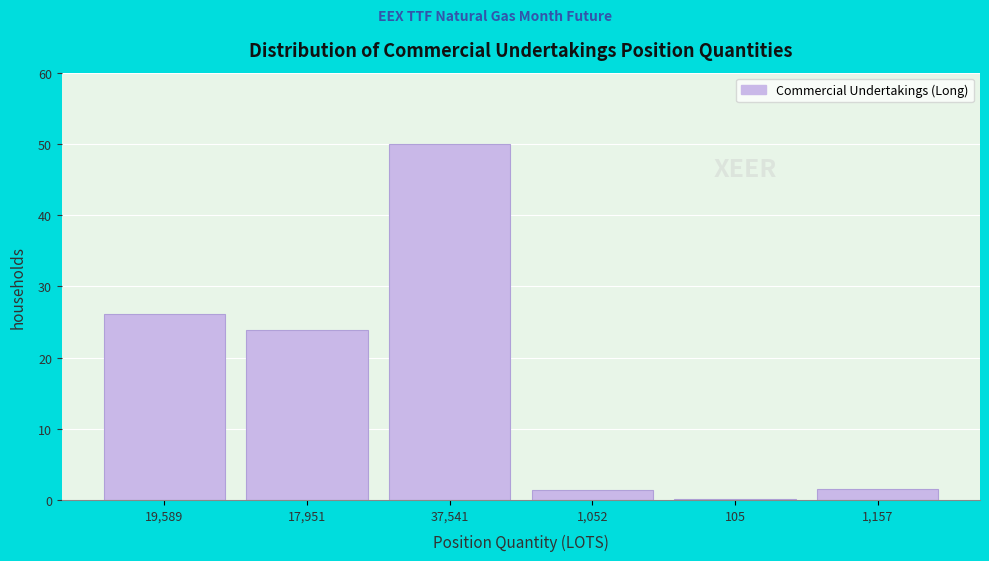

What is the change in value from 17,951 to 37,541?

+26.1